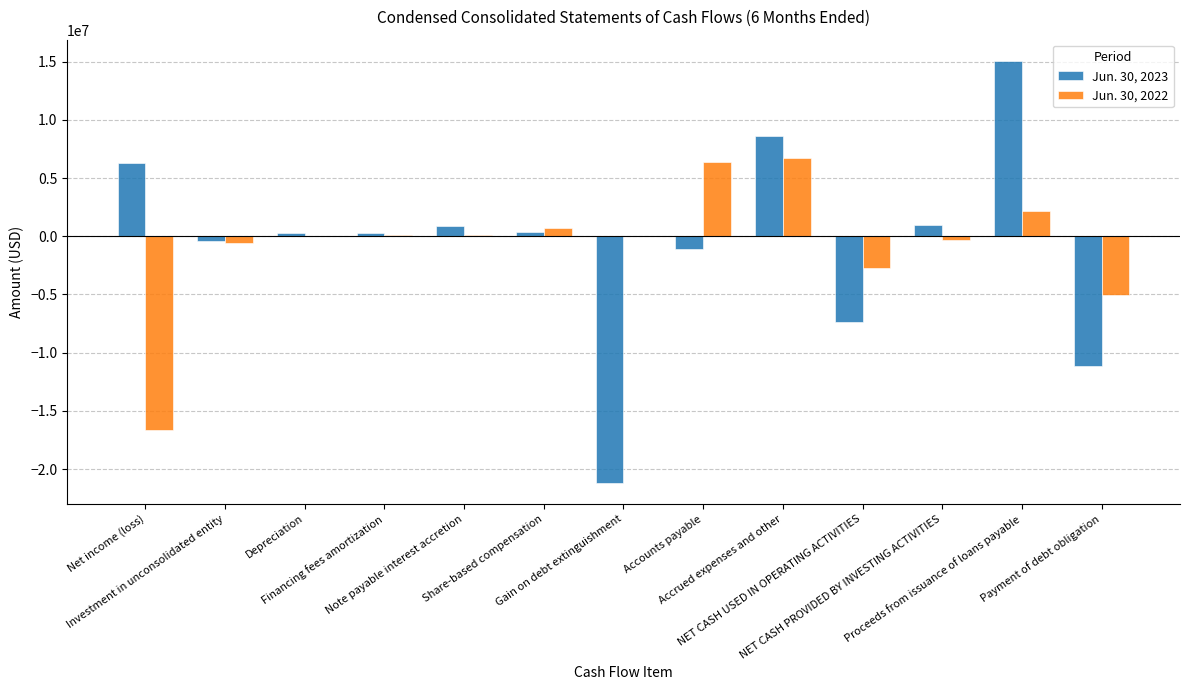

How many series are shown in this chart?

2